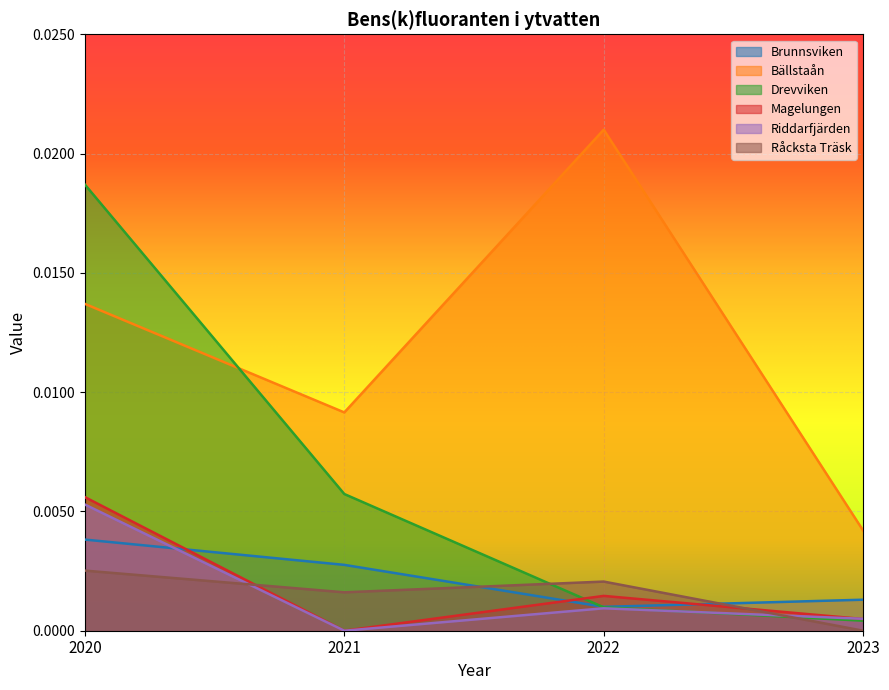

At which label is Riddarfjärden closest to 0?

2021